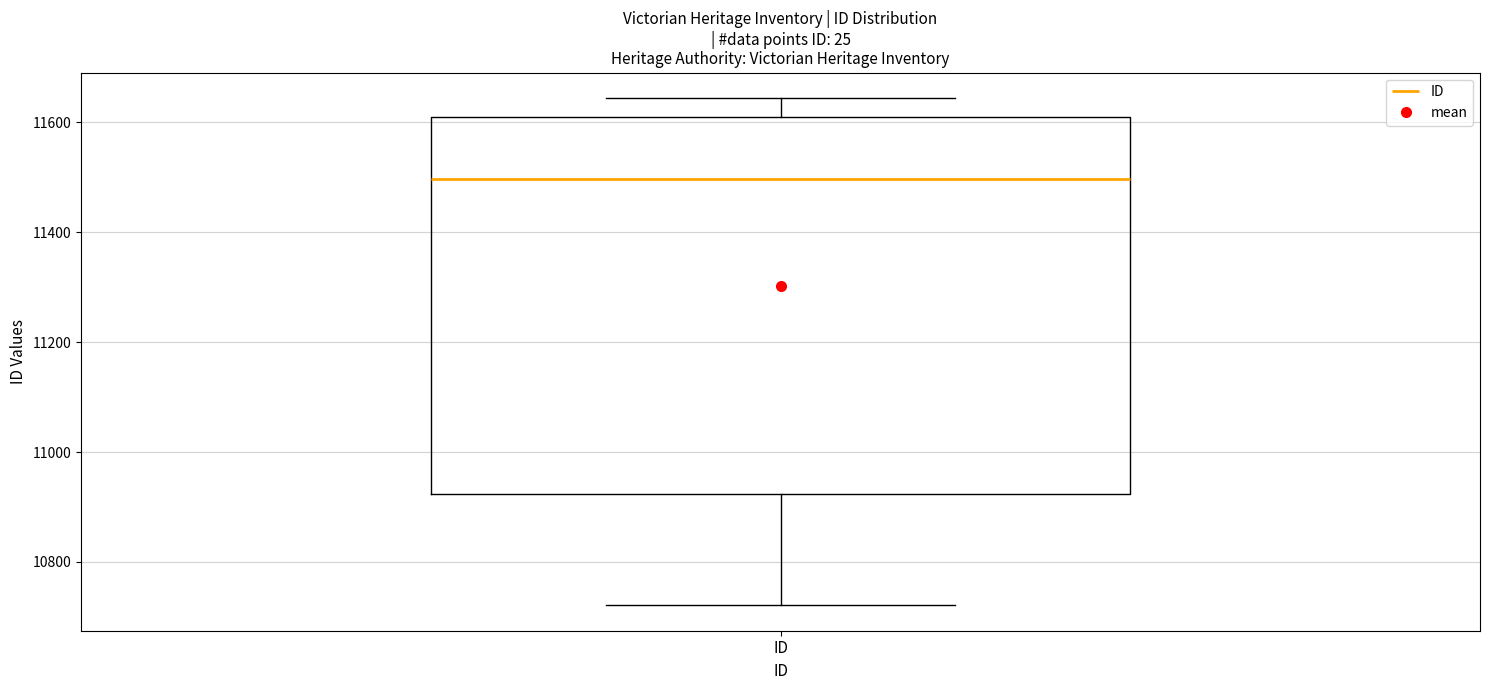

Read this box plot against the y-axis: the position of the median line, the range covered by the box, and the ends of both whiskers. The values are not printed on the chart, so give them approximately, as read against the axis.

median 11500, box 10920 to 11600, whiskers 10720 to 11640